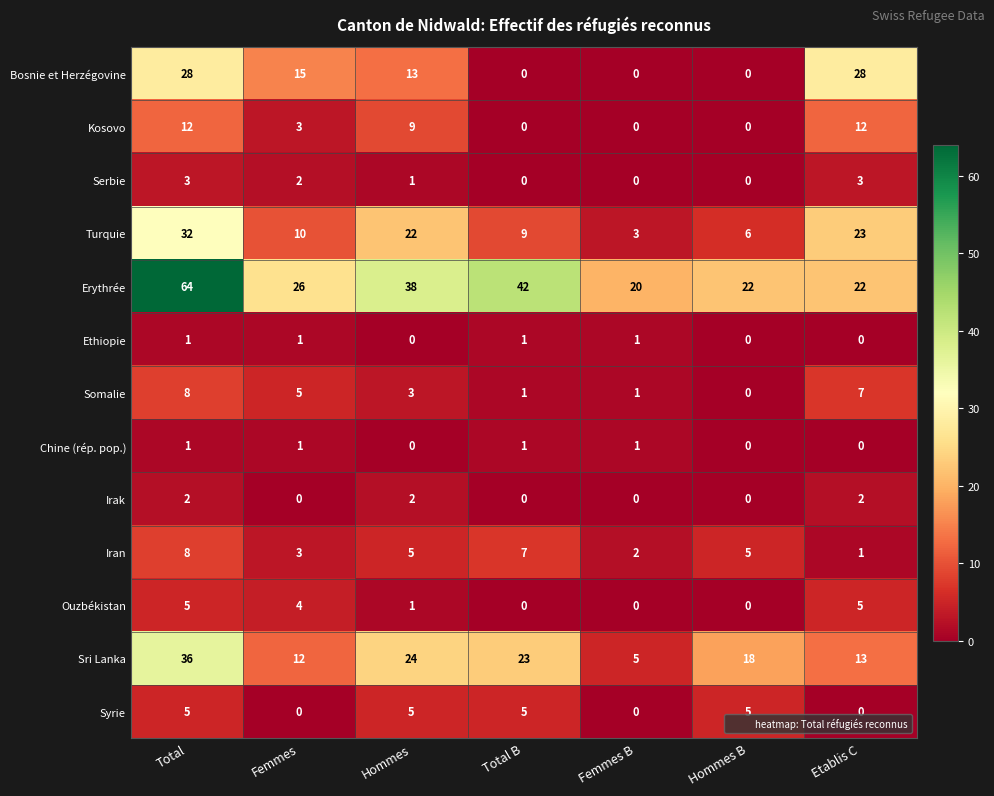

True or false: Serbie has a value of 0 at Total B.

True